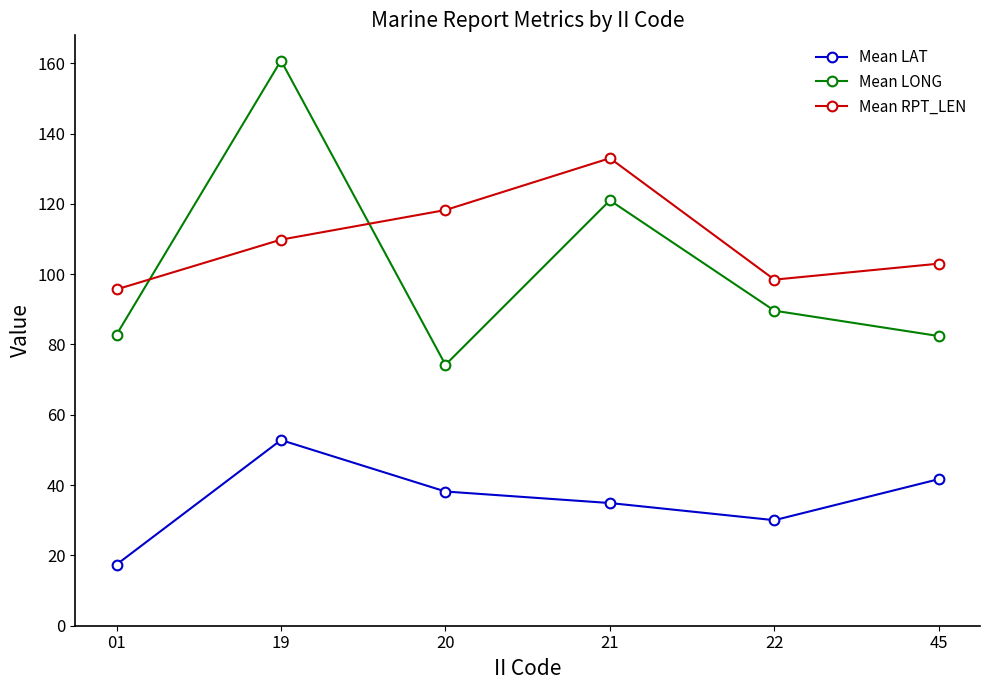

At which category is the sum across all series the highest?

19